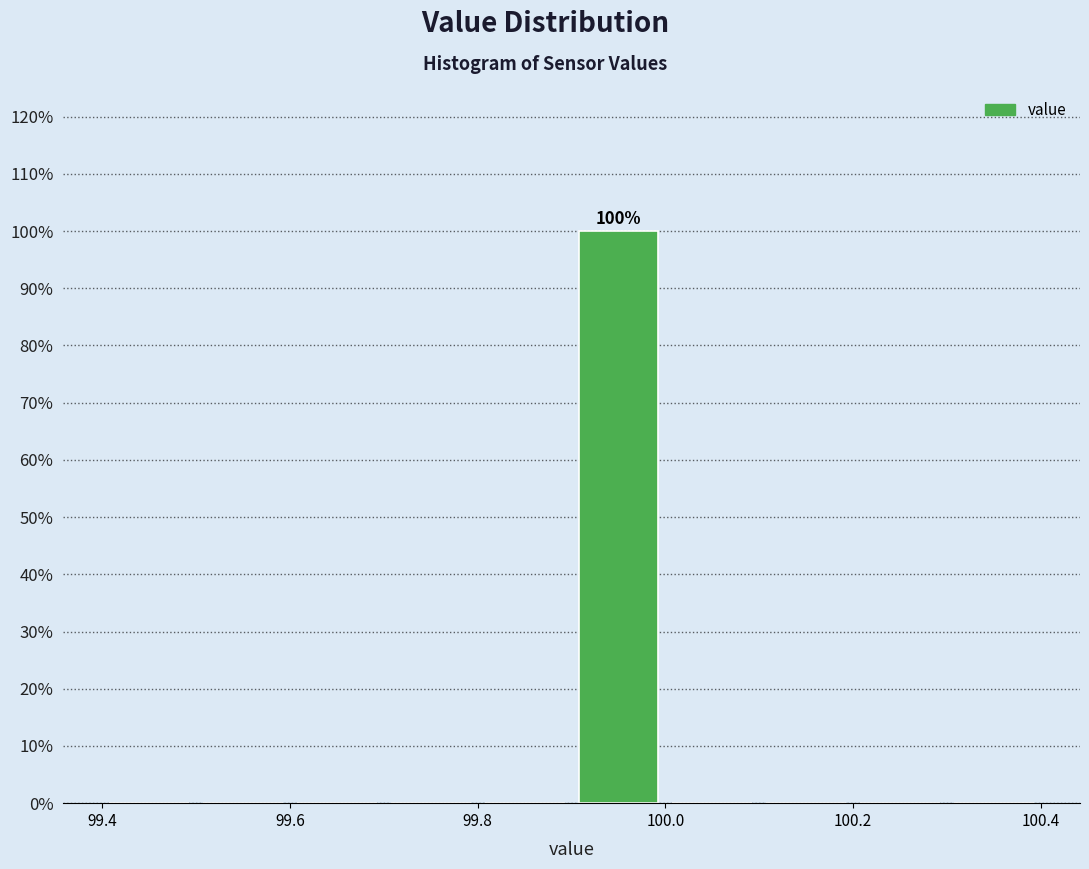

Over which range of the x-axis is the bar tallest?

99.9 to 100.0